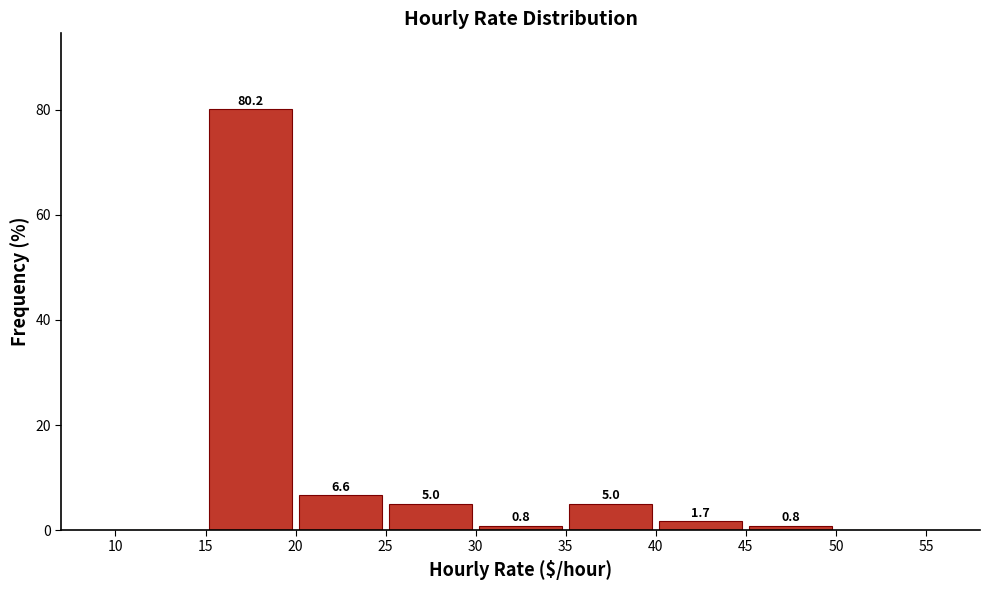

Over which range of the x-axis is the bar tallest?

15 to 20